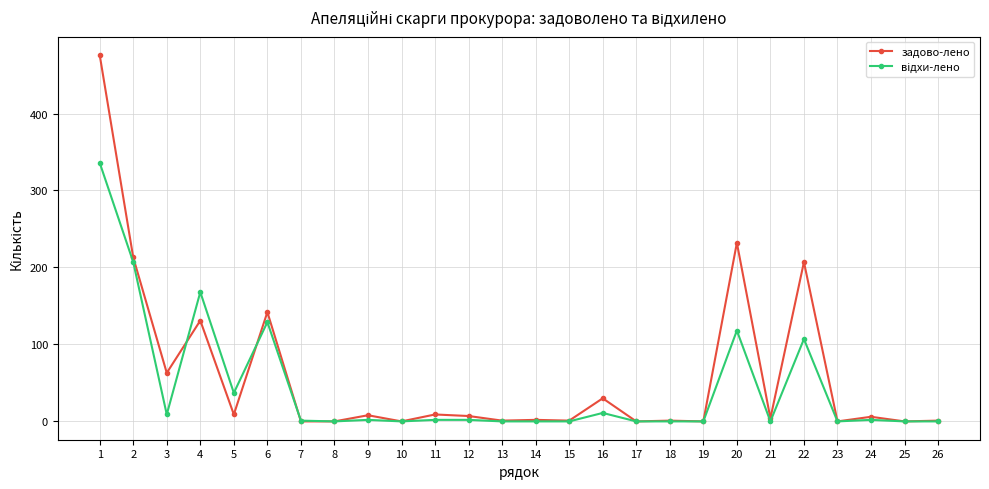

Is this an area chart (filled region under the line)?

No